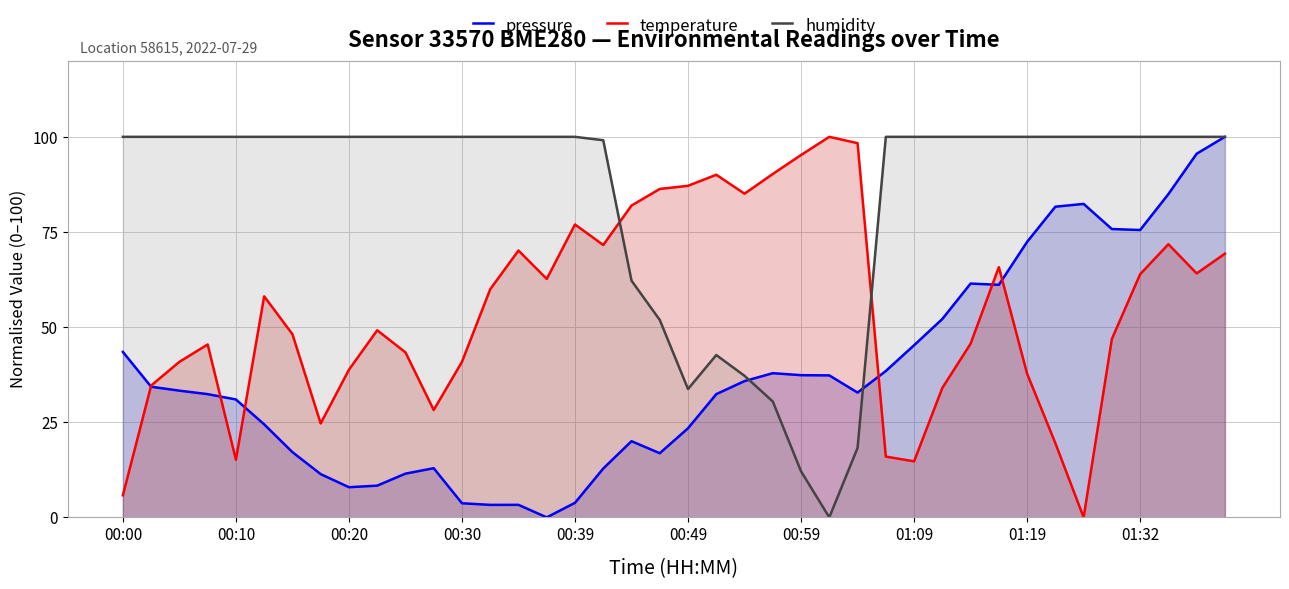

Which series has the largest total across all categories?

humidity